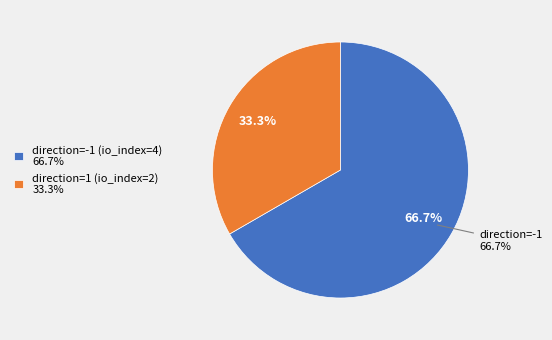

What percentage do direction=-1 (io_index=4) and direction=1 (io_index=2) together represent?

100.0%